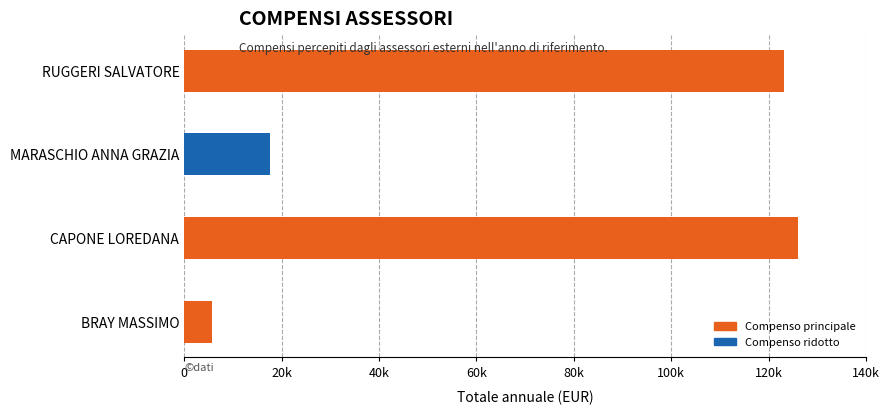

Rank the categories by value from highest to lowest.

CAPONE LOREDANA, RUGGERI SALVATORE, MARASCHIO ANNA GRAZIA, BRAY MASSIMO